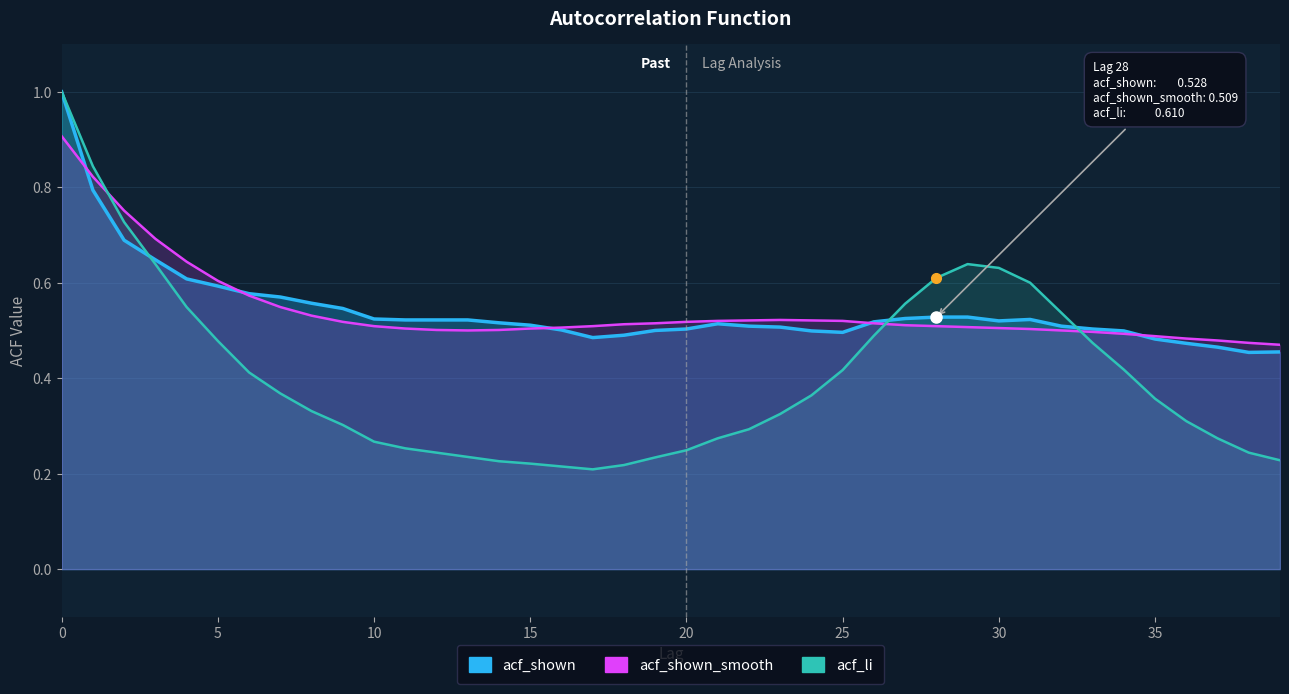

Reading left to right, list all the values displayed in this chart.

acf_shown: 1.0	0.8	0.7	0.6	0.6	0.6	0.6	0.6	0.6	0.5	0.5	0.5	0.5	0.5	0.5	0.5	0.5	0.5	0.5	0.5	0.5	0.5	0.5	0.5	0.5	0.5	0.5	0.5	0.5	0.5	0.5	0.5	0.5	0.5	0.5	0.5	0.5	0.5	0.5	0.5
acf_shown_smooth: 0.9	0.8	0.8	0.7	0.6	0.6	0.6	0.5	0.5	0.5	0.5	0.5	0.5	0.5	0.5	0.5	0.5	0.5	0.5	0.5	0.5	0.5	0.5	0.5	0.5	0.5	0.5	0.5	0.5	0.5	0.5	0.5	0.5	0.5	0.5	0.5	0.5	0.5	0.5	0.5
acf_li: 1.0	0.8	0.7	0.6	0.5	0.5	0.4	0.4	0.3	0.3	0.3	0.3	0.2	0.2	0.2	0.2	0.2	0.2	0.2	0.2	0.2	0.3	0.3	0.3	0.4	0.4	0.5	0.6	0.6	0.6	0.6	0.6	0.5	0.5	0.4	0.4	0.3	0.3	0.2	0.2